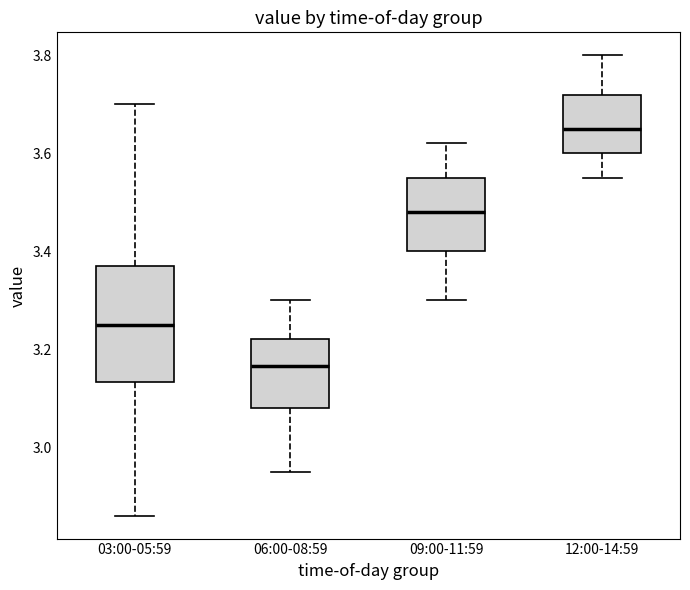

Reading left to right, read every box against the y-axis: the position of its median line, the range the box covers, and the ends of its whiskers. The values are not printed on the chart, so give them approximately, as read against the axis.

03:00-05:59: median 3.26, box 3.14 to 3.38, whiskers 2.86 to 3.70
06:00-08:59: median 3.16, box 3.08 to 3.22, whiskers 2.96 to 3.30
09:00-11:59: median 3.48, box 3.40 to 3.56, whiskers 3.30 to 3.62
12:00-14:59: median 3.66, box 3.60 to 3.72, whiskers 3.56 to 3.80